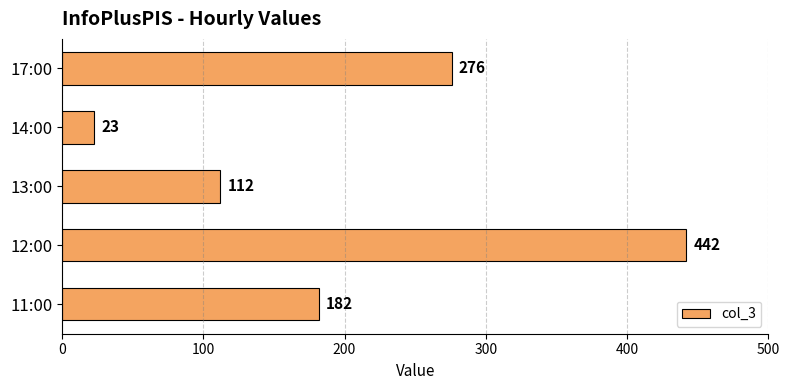

List the labels in order of value, largest first.

12:00, 17:00, 11:00, 13:00, 14:00